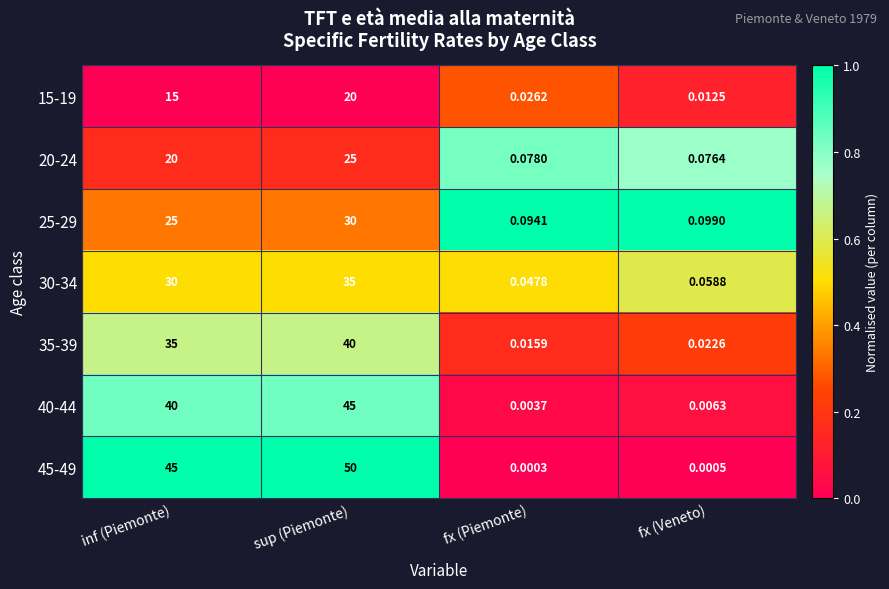

Which category has the highest value across all series?

sup (Piemonte)